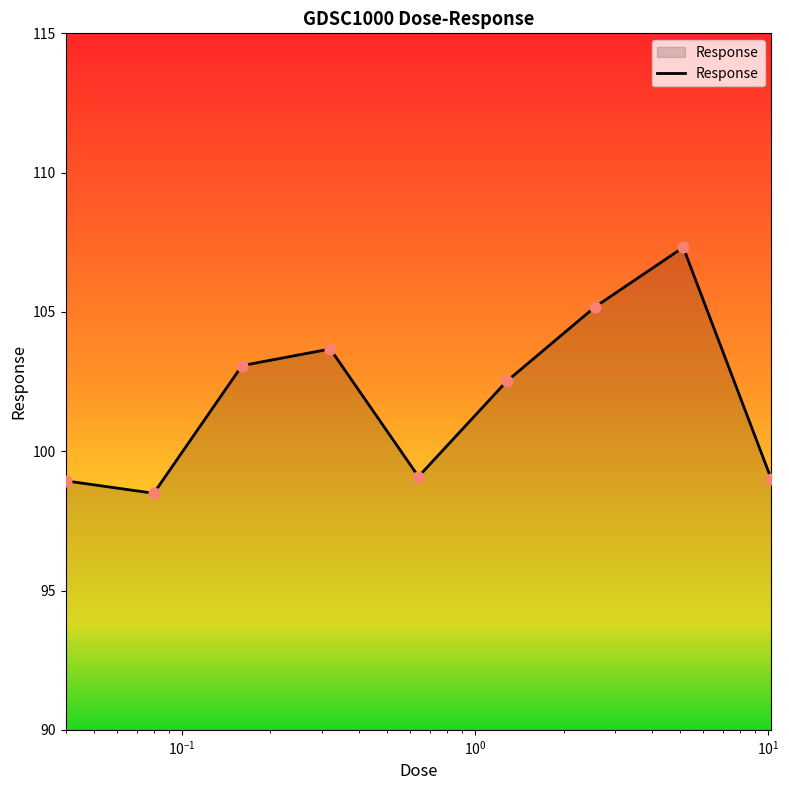

What is the difference between the maximum and minimum values?

8.8